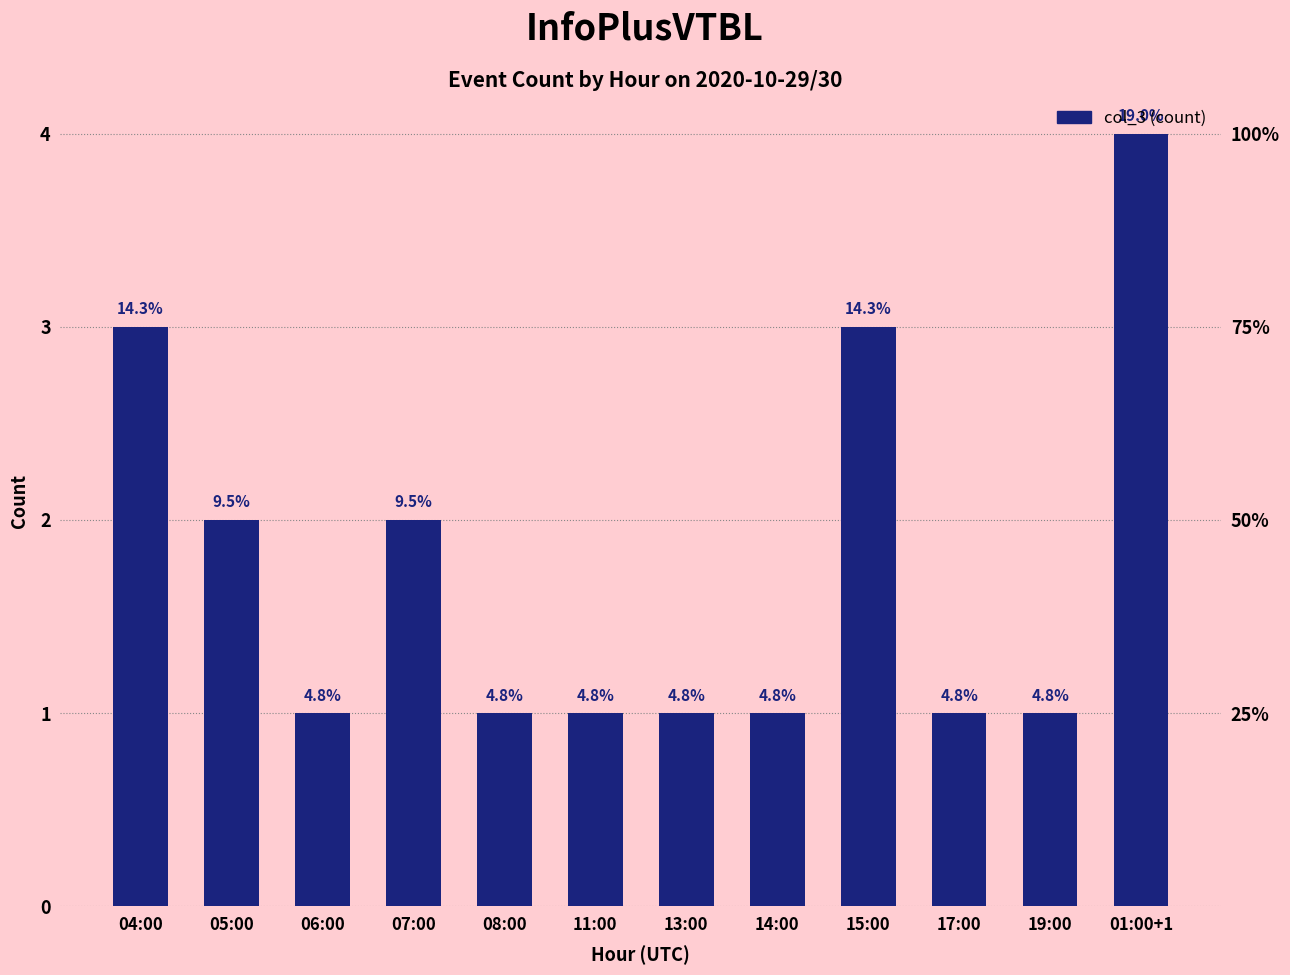

What is the difference between the second highest and minimum values?

2